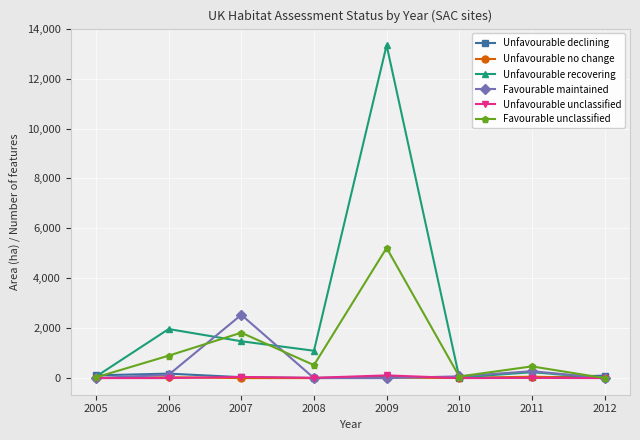

Which category has the highest value across all series?

2009